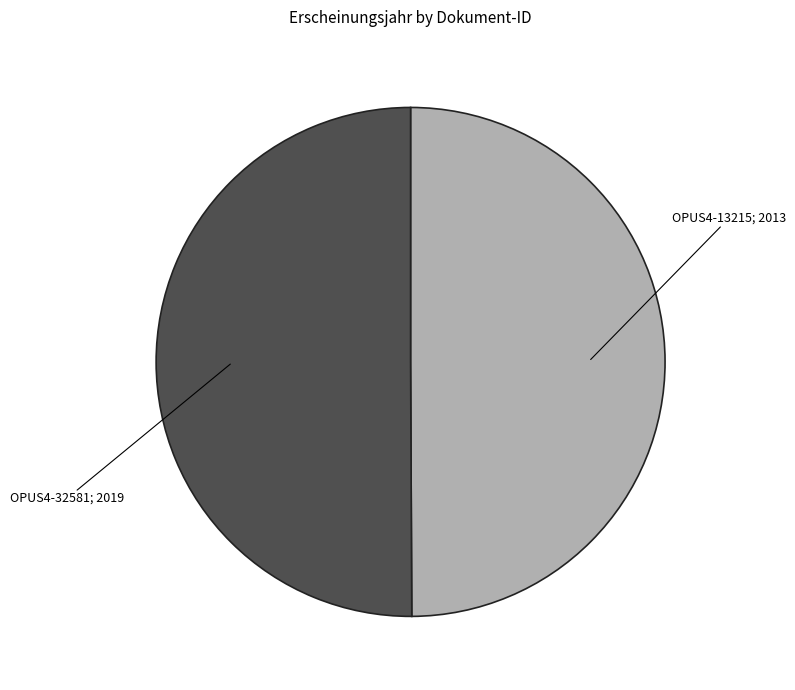

Is it true that OPUS4-13215; 2013 is 39% of the pie?

False